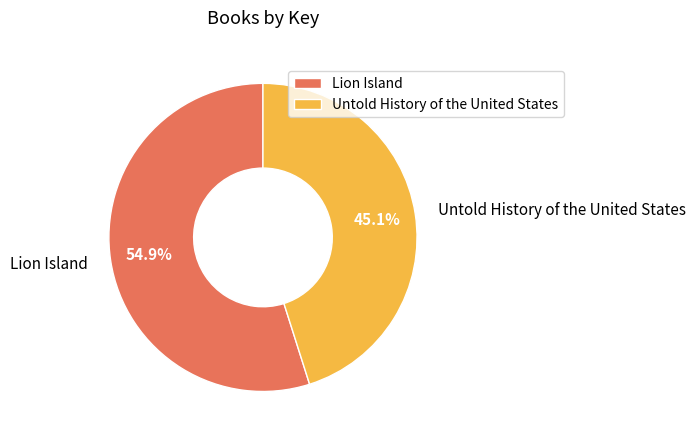

Combined, do Untold History of the United States and Lion Island account for over 50%?

Yes